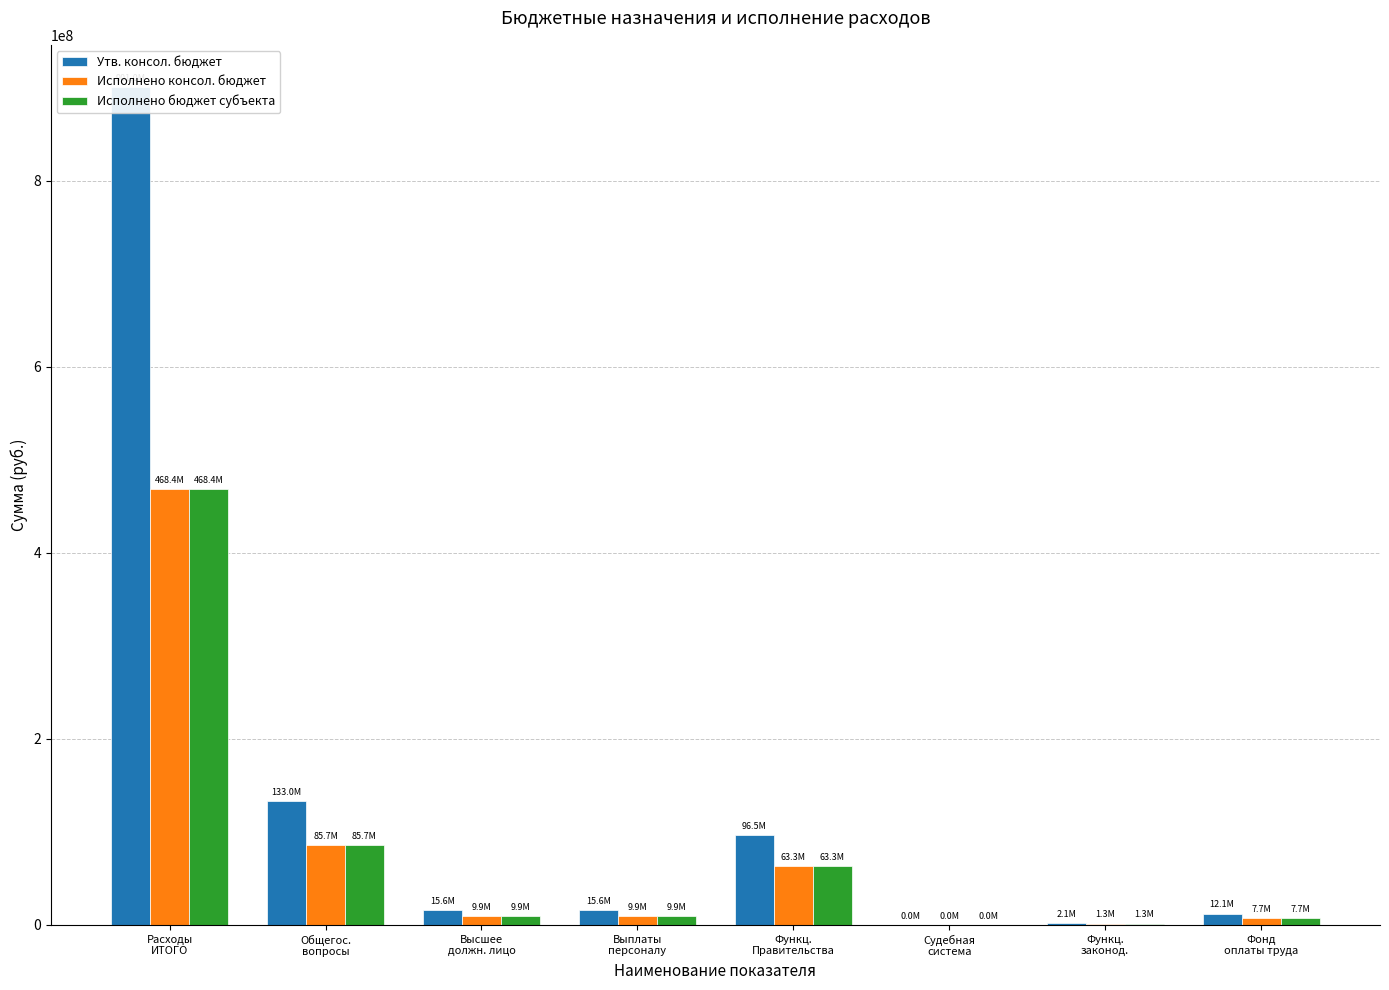

What is the approximate value of Исполнено бюджет субъекта at Расходы
ИТОГО?

468448361.1